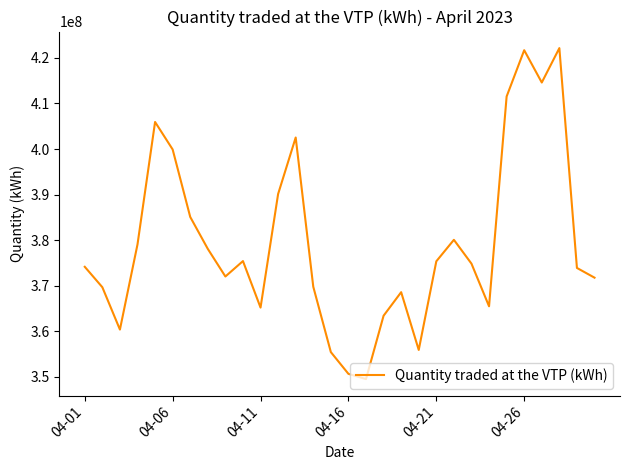

What is the minimum value shown in the chart?

349528240.7